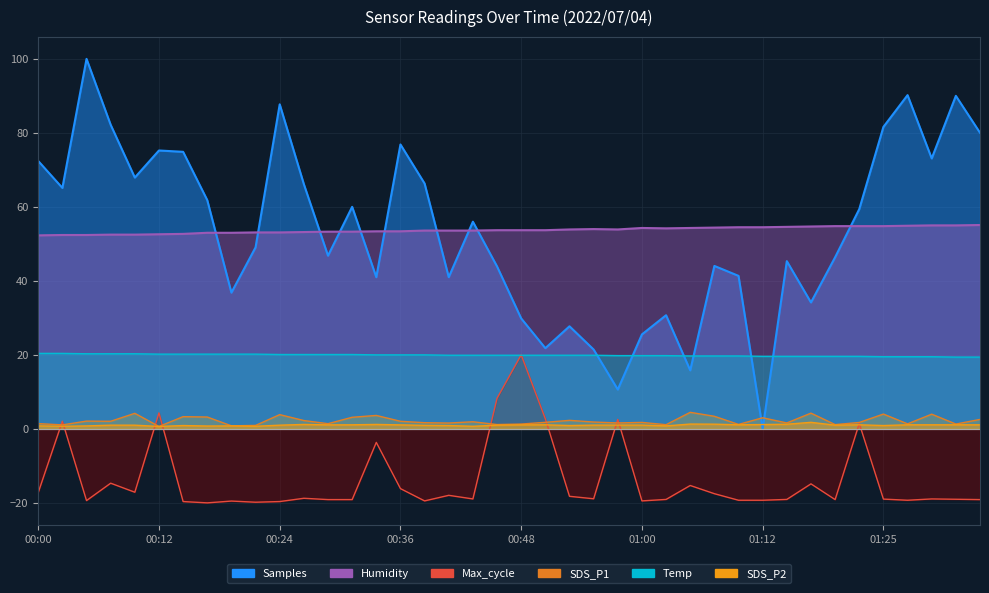

How many data points in Humidity are above 53?

31